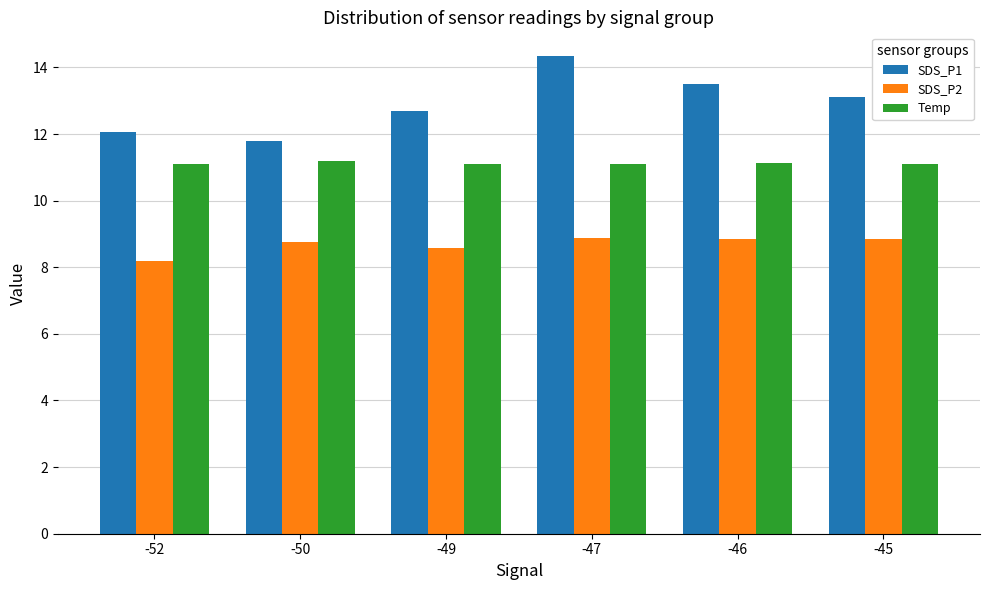

Read the SDS_P1 value at -45.

13.1